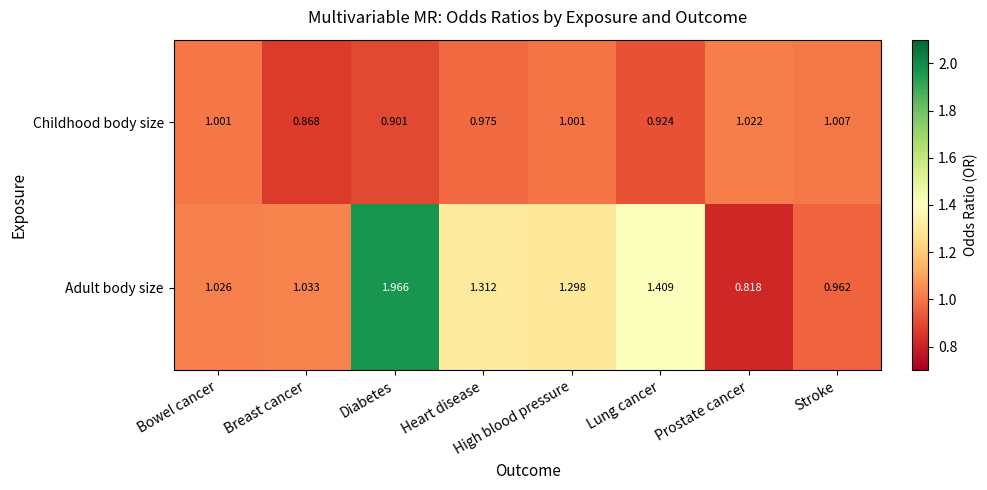

What is the difference between the highest and lowest values at Prostate cancer?

0.2